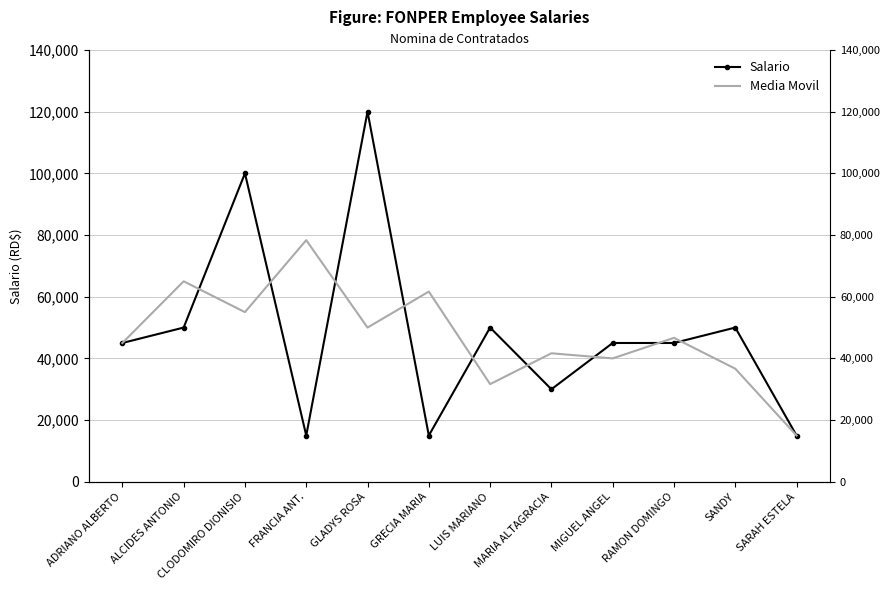

What value does the Media Movil series have at GRECIA MARIA?

61666.7